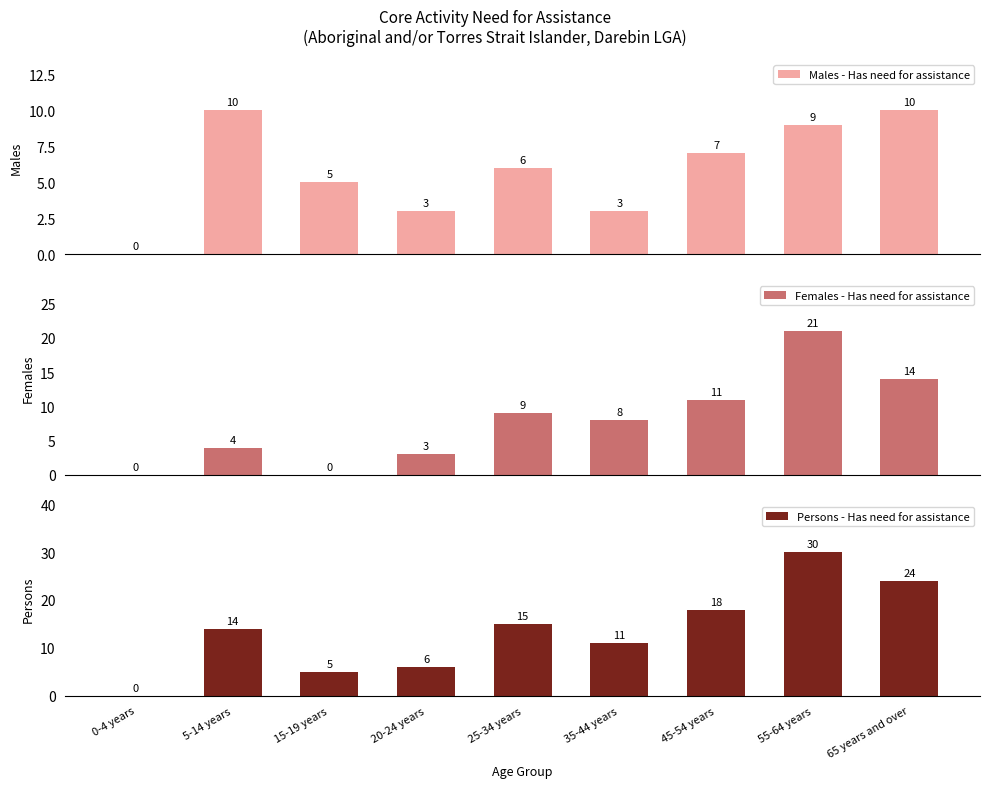

Which series has the largest total across all categories?

Persons - Has need for assistance